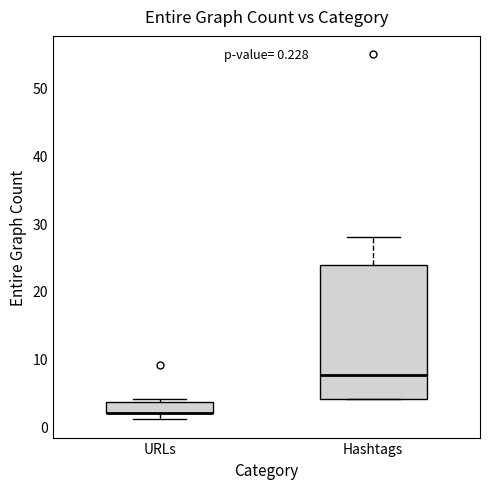

Which box is the tallest, from its lower edge to its upper edge?

Hashtags